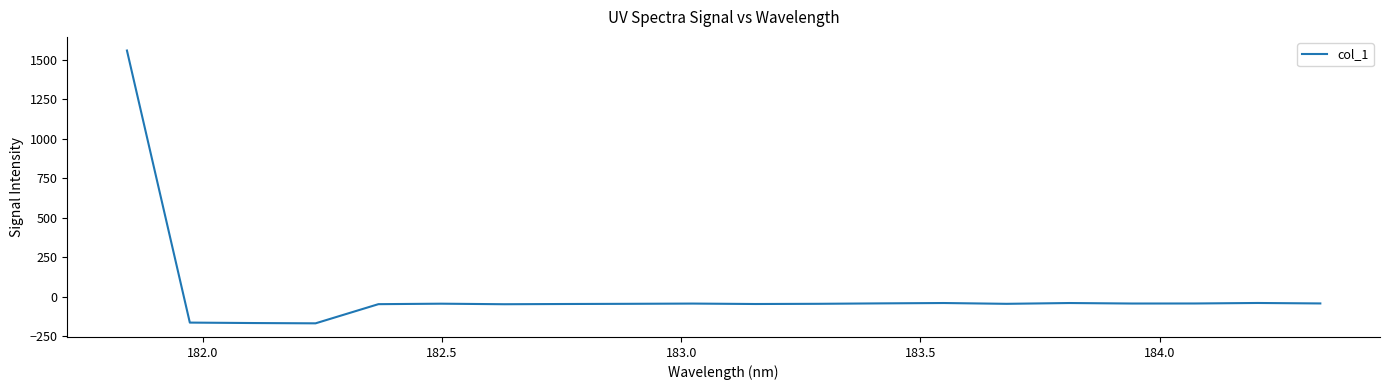

What is the sum of all values?

368.6